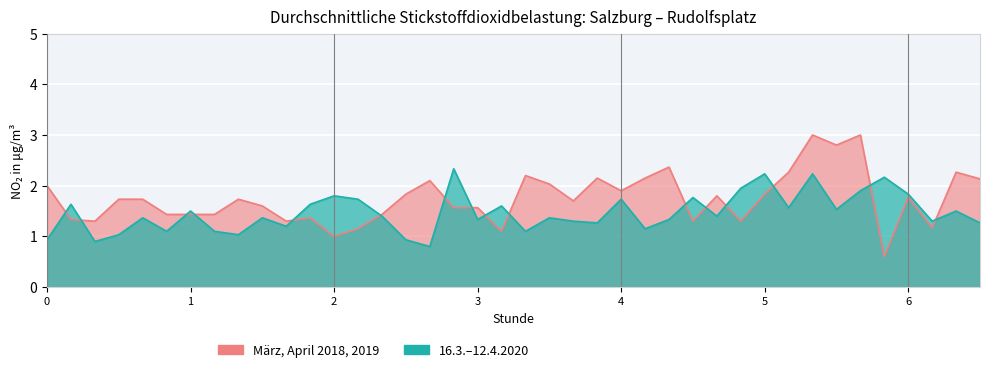

How many interior local valleys does the 16.3.–12.4.2020 series have?

13